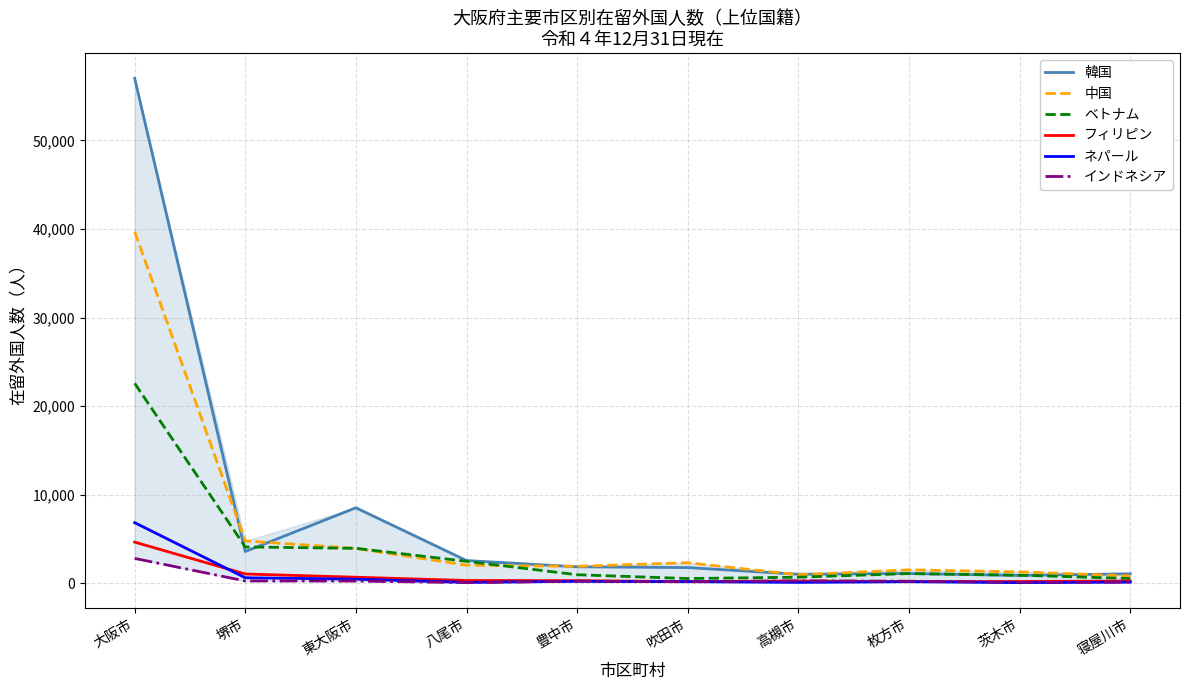

Which category has the highest value in the 中国 series?

大阪市